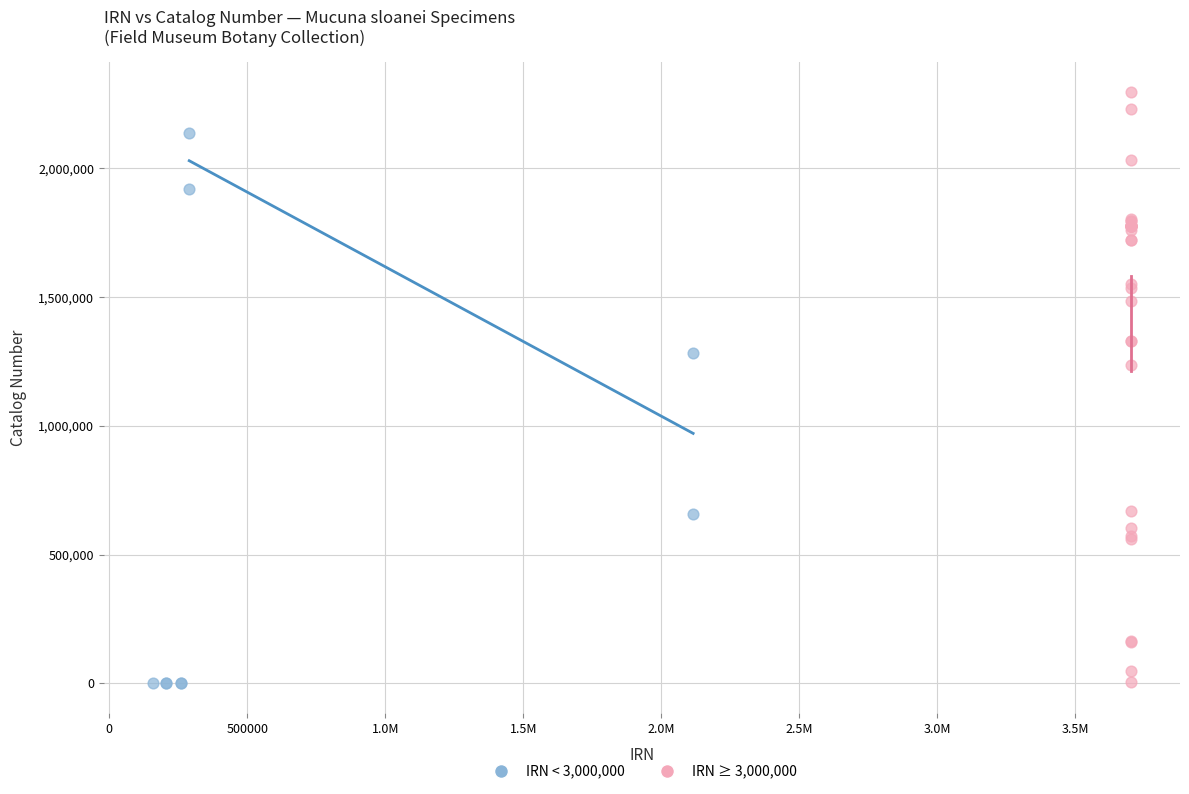

Which series reaches the maximum Y coordinate?

IRN ≥ 3,000,000